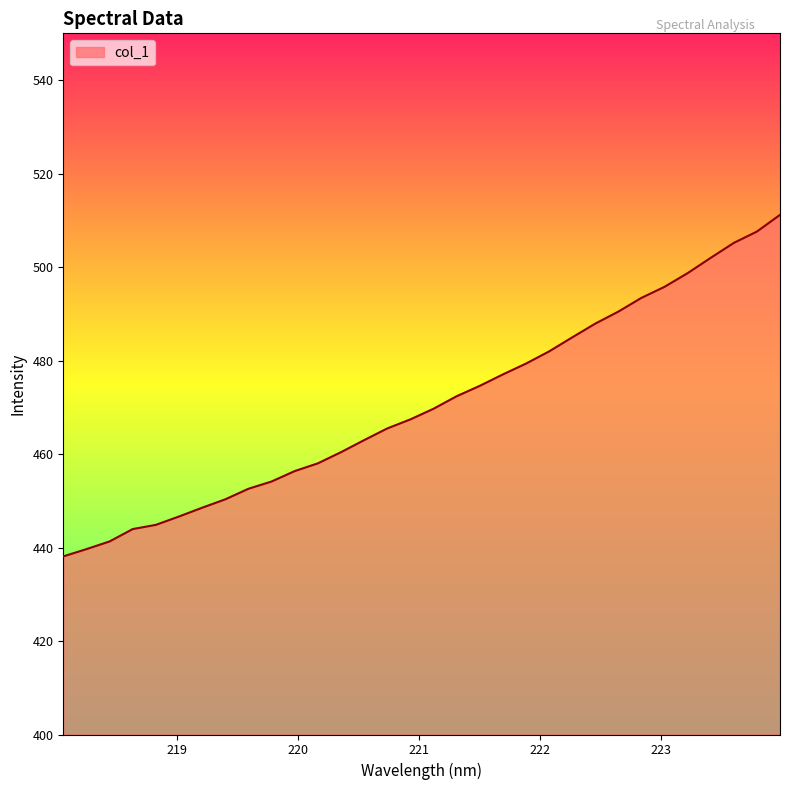

What is the minimum value shown in the chart?

438.1